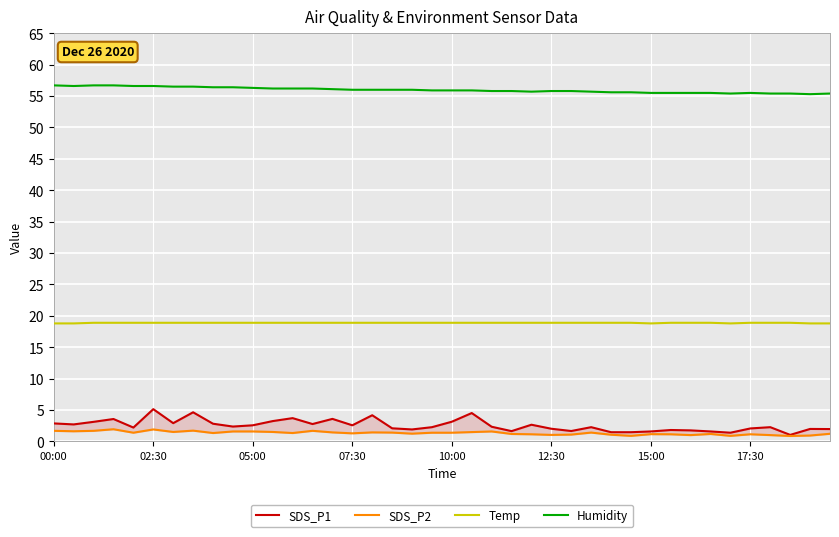

The value of Temp at 02:30 is 18.9. True or false?

True